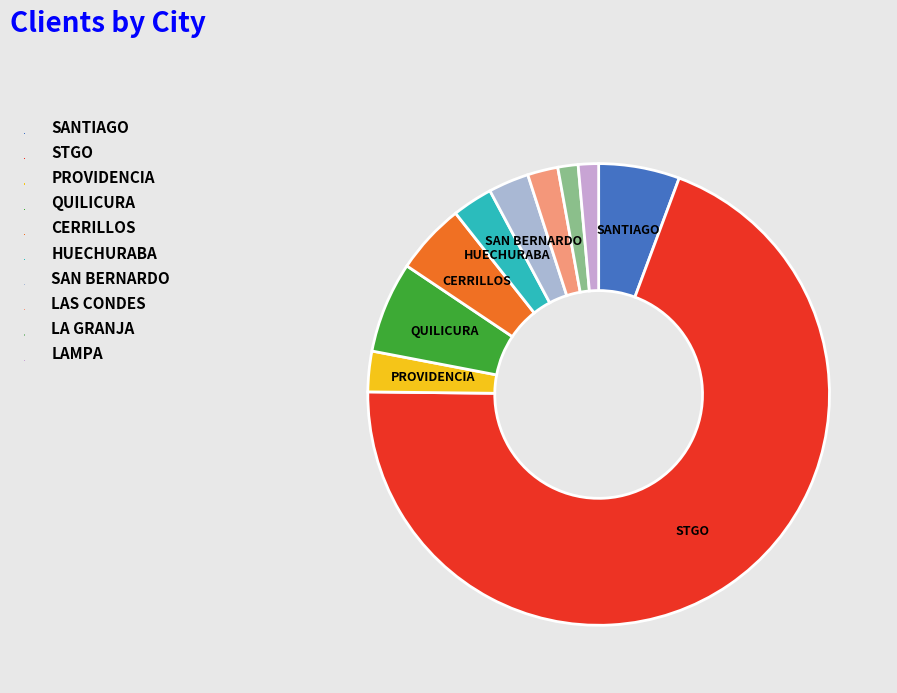

Combined, do CERRILLOS and QUILICURA account for over 50%?

No